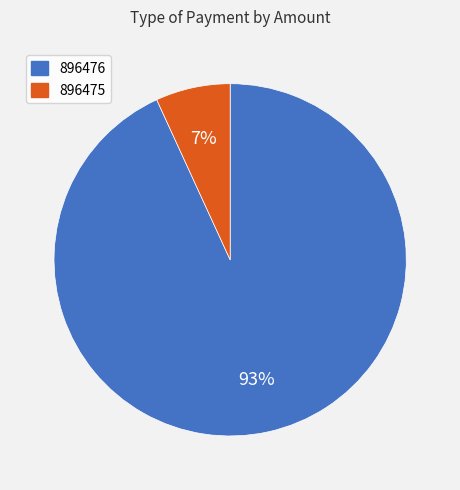

To the nearest percent, what is the difference between the largest and smallest slice percentages?

86%